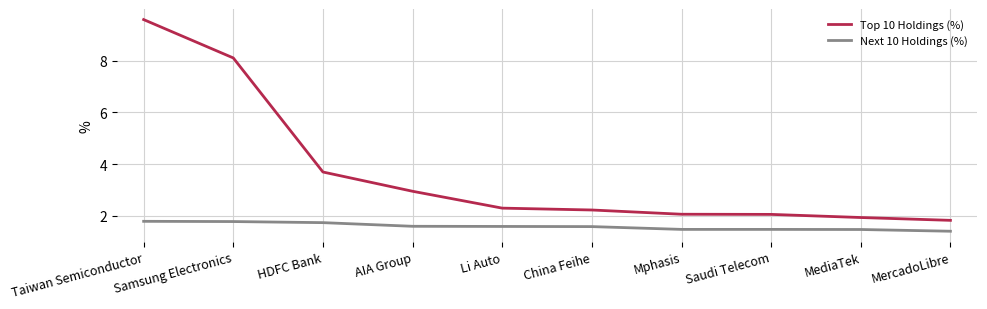

What is the difference between the maximum and second lowest values in the Top 10 Holdings (%) series?

7.7